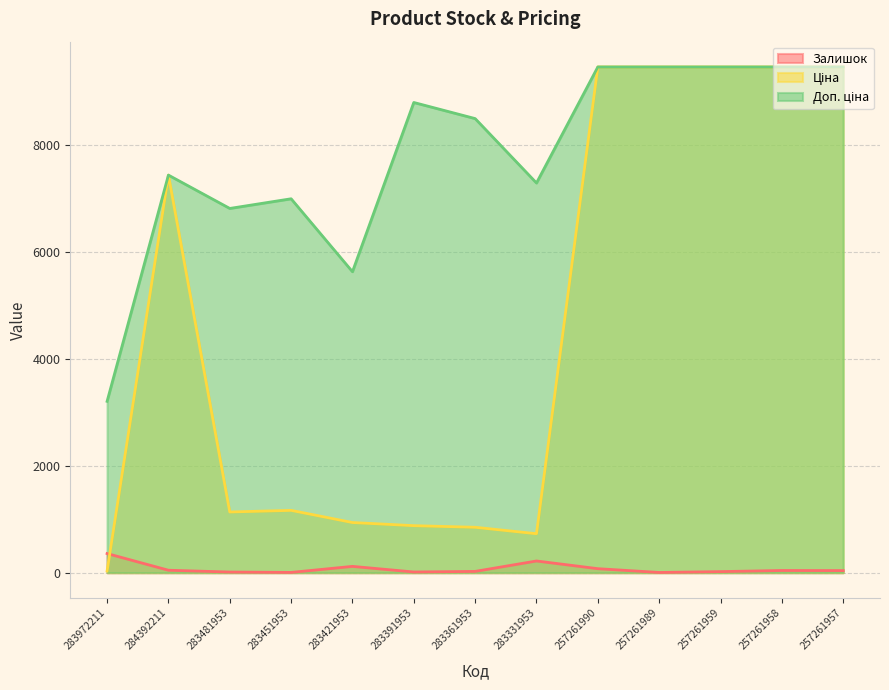

Which series has the largest total across all categories?

Доп. ціна